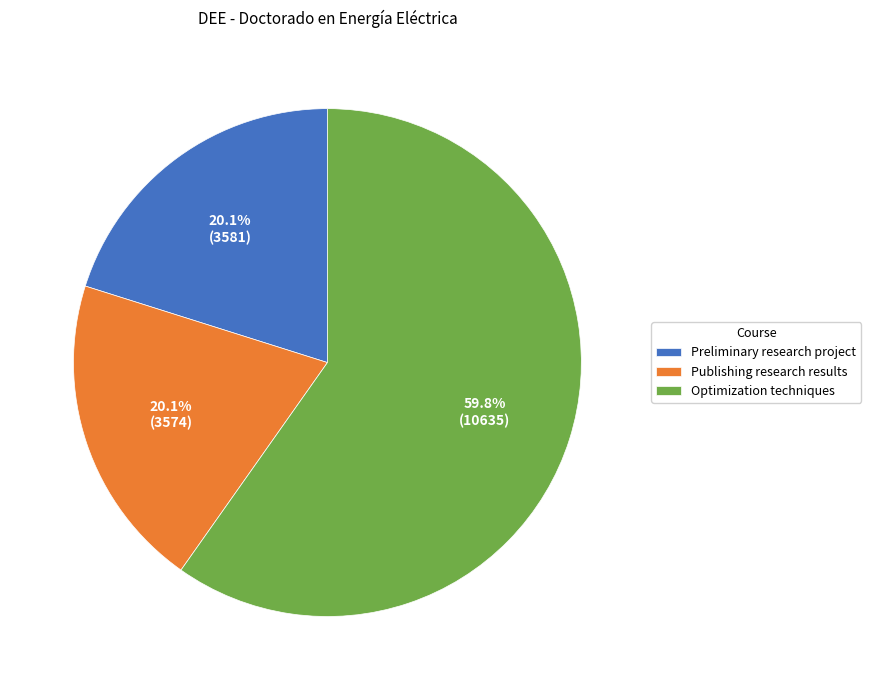

Is Preliminary research project the majority of the pie?

No